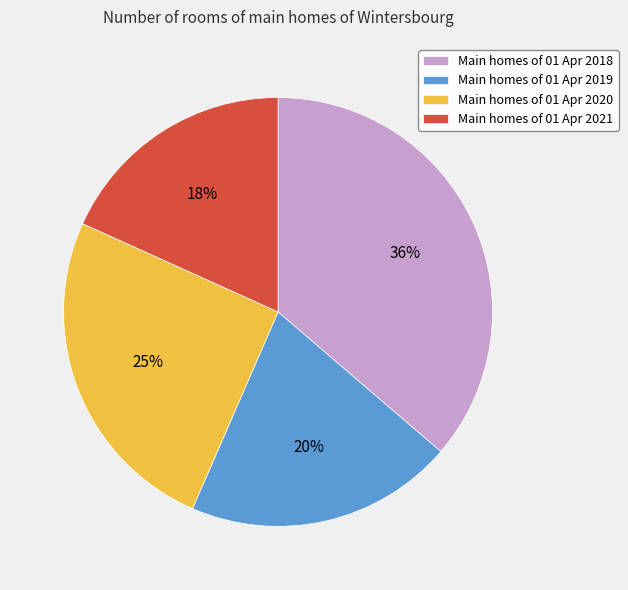

To the nearest percent, what is the difference between the largest and smallest slice percentages?

18%